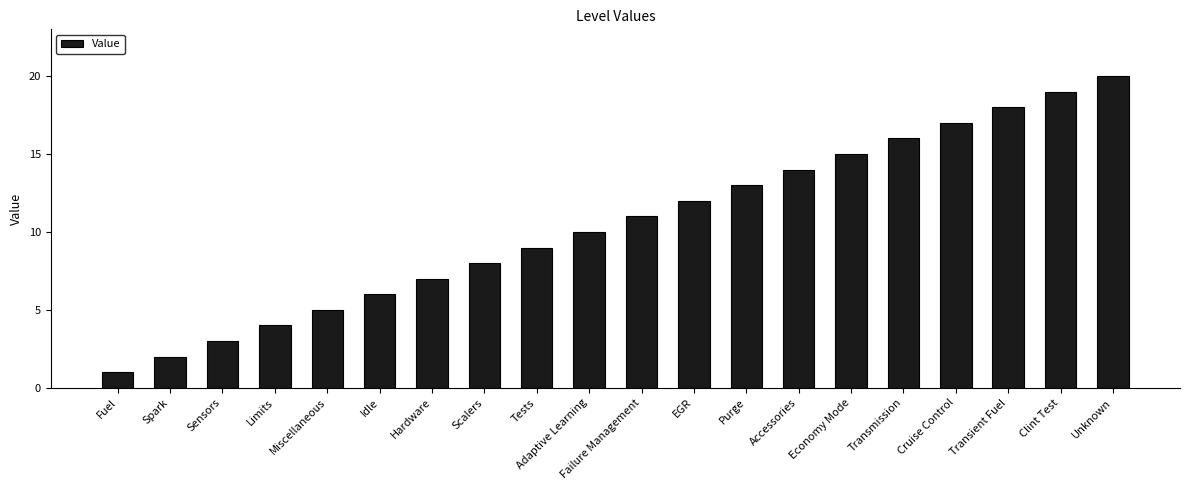

Reading left to right, transcribe all the data shown in this chart.

1	2	3	4	5	6	7	8	9	10	11	12	13	14	15	16	17	18	19	20